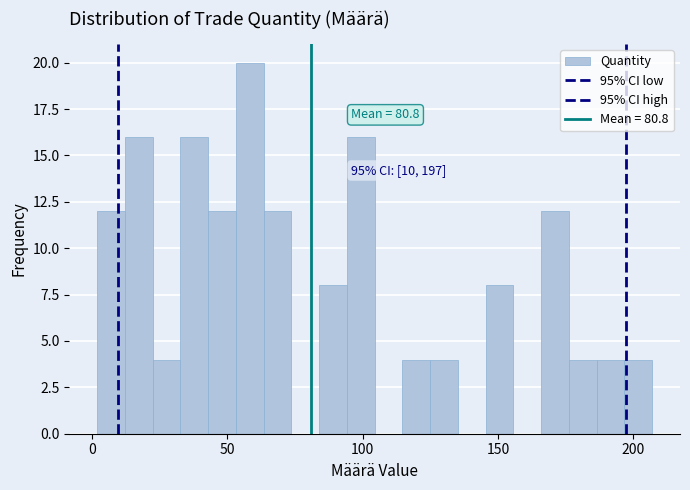

Around what value on the x-axis is the tallest bar? Give the approximate position of its centre, as read against the axis.

60